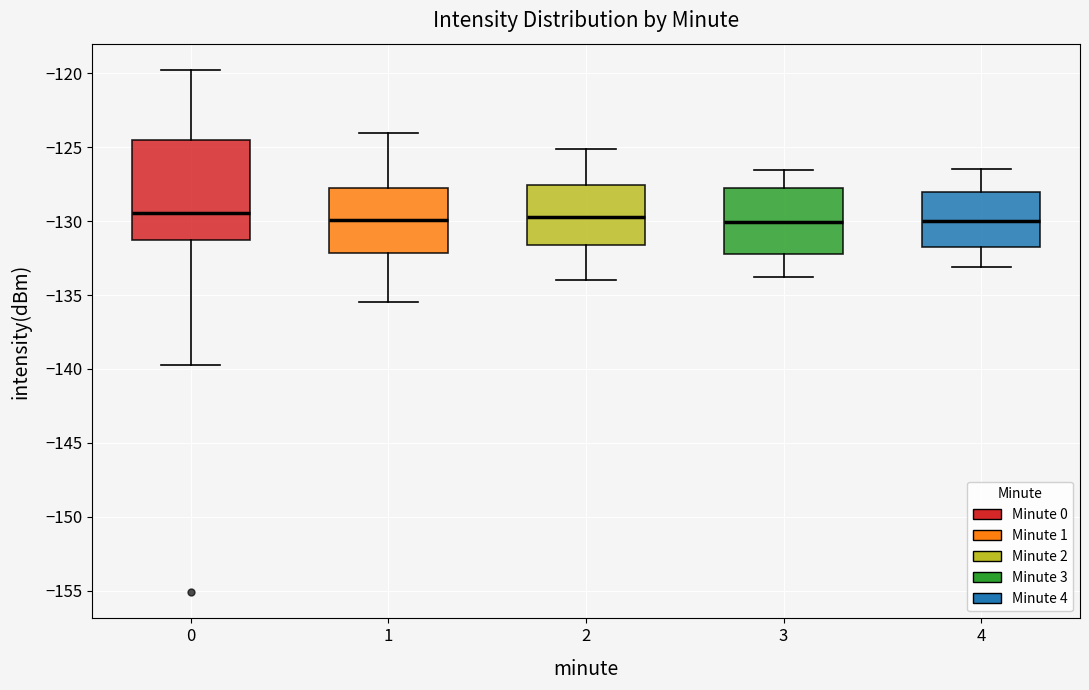

Which box is the tallest, from its lower edge to its upper edge?

0